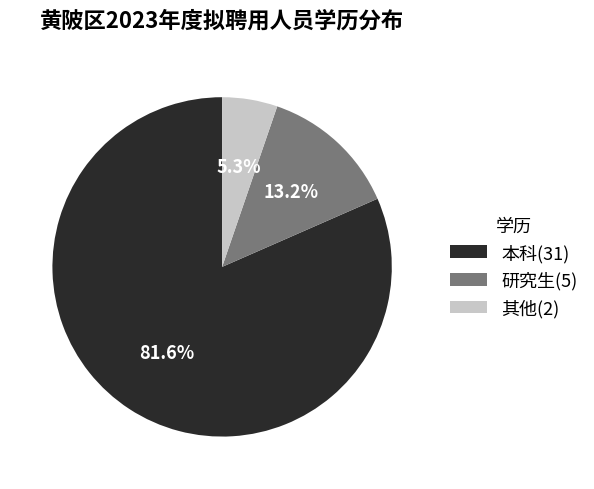

Which category has the smallest portion of the pie?

其他